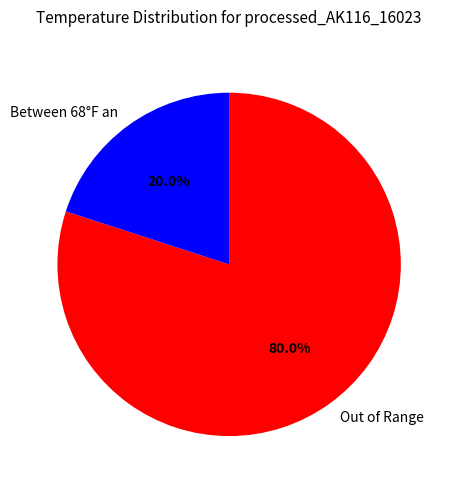

Approximately how many times larger is the value at Out of Range compared to Between 68°F an?

4.0